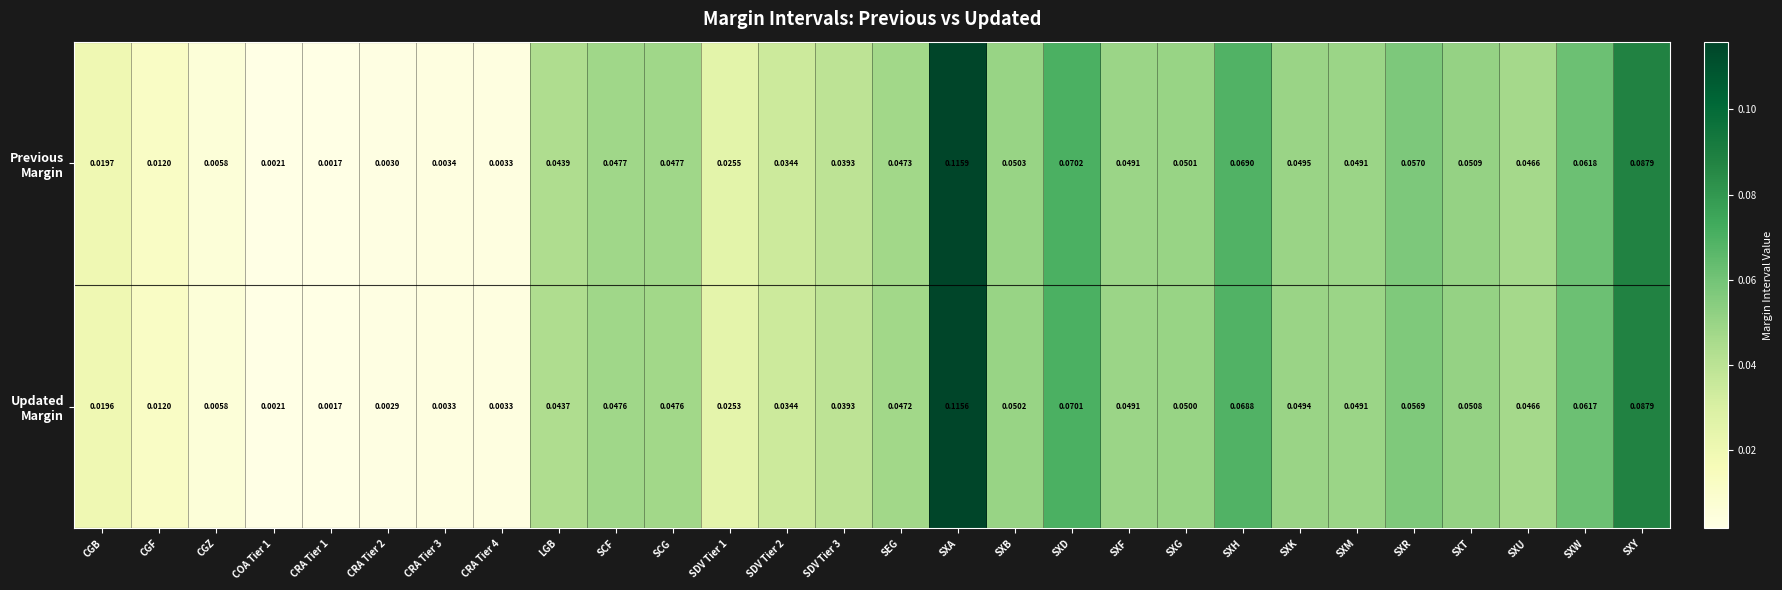

At which category does the chart reach its minimum across all series?

CRA Tier 1